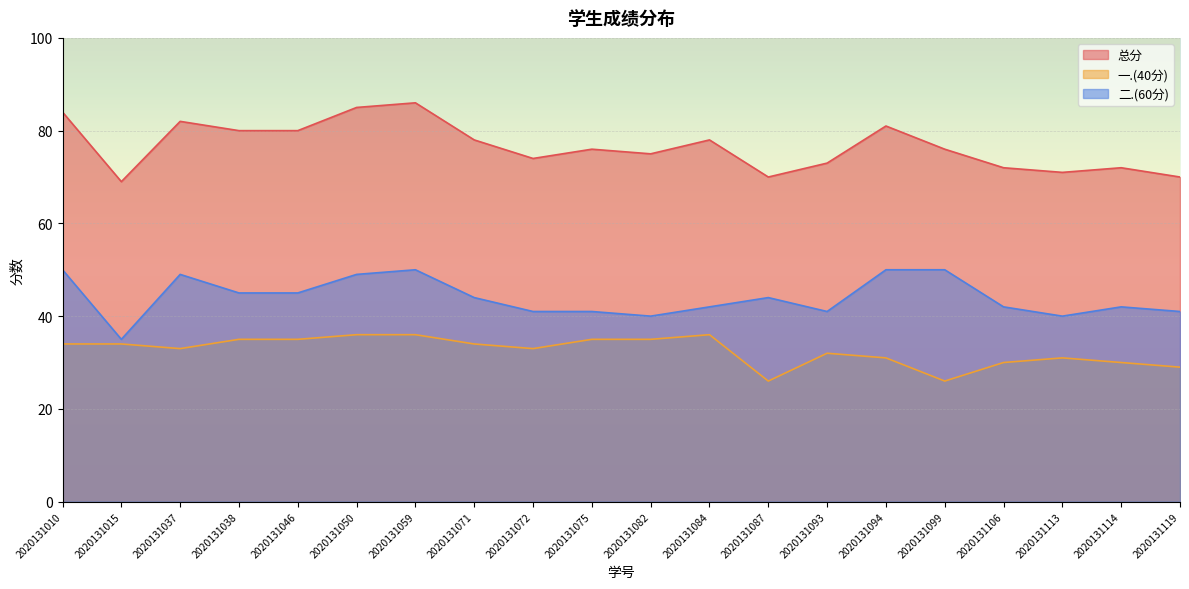

How many distinct data groups are displayed?

3